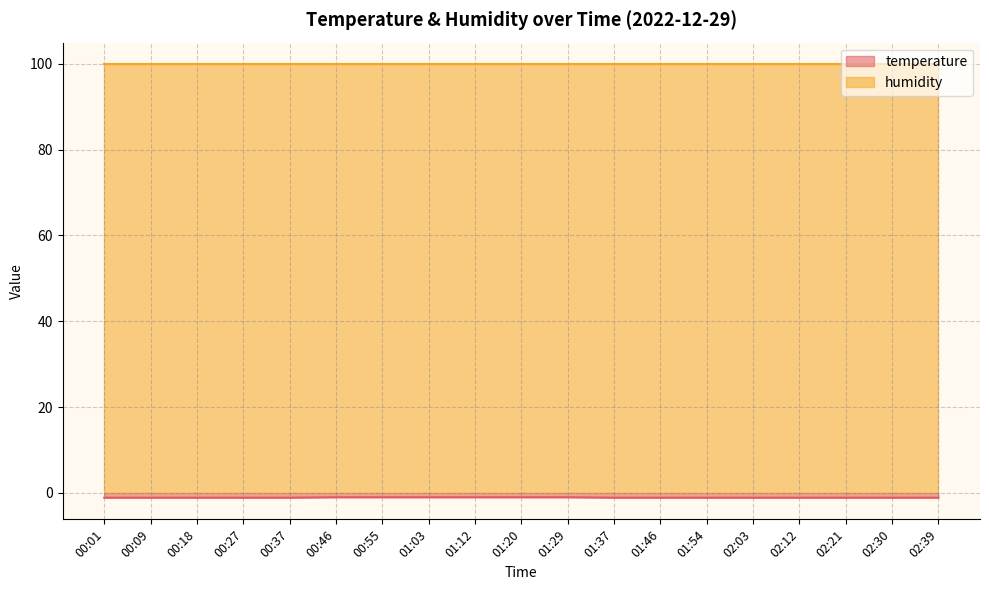

How many data points does each series have?

19